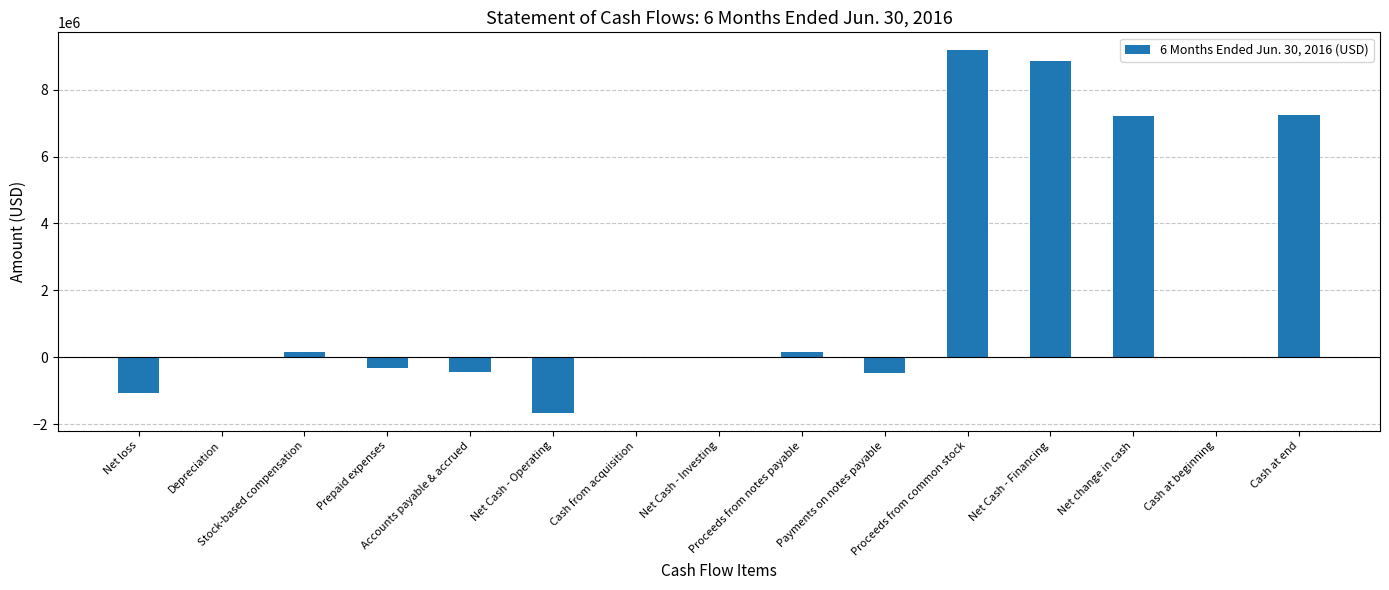

What is the maximum value shown in the chart?

9167071